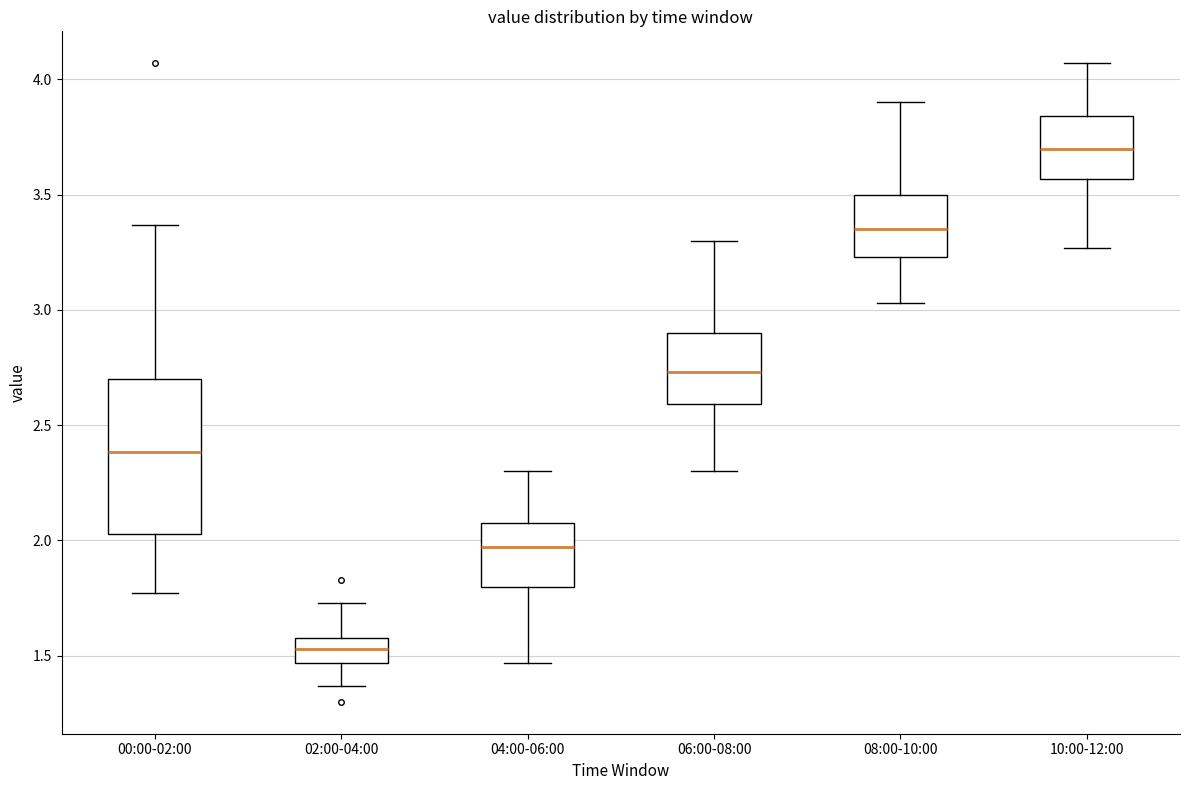

Where does the lower whisker of the box for 00:00-02:00 end on the y-axis? The values are not printed on the chart, so give them approximately, as read against the axis.

1.75